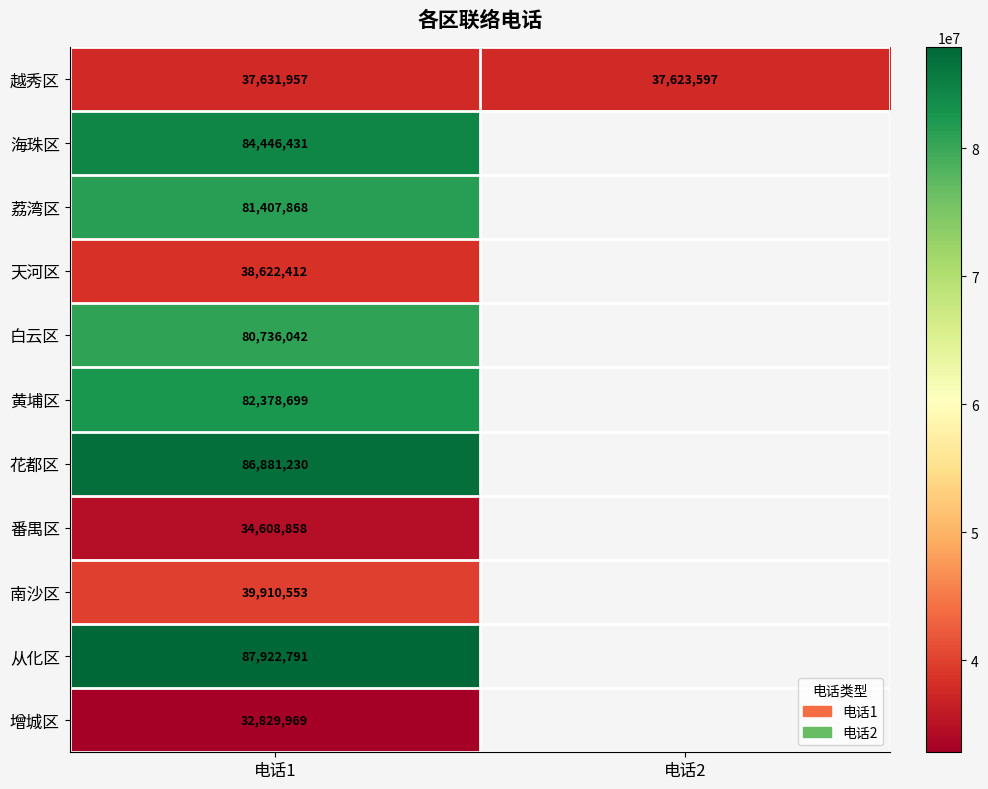

What is the smallest value displayed?

32829969.0